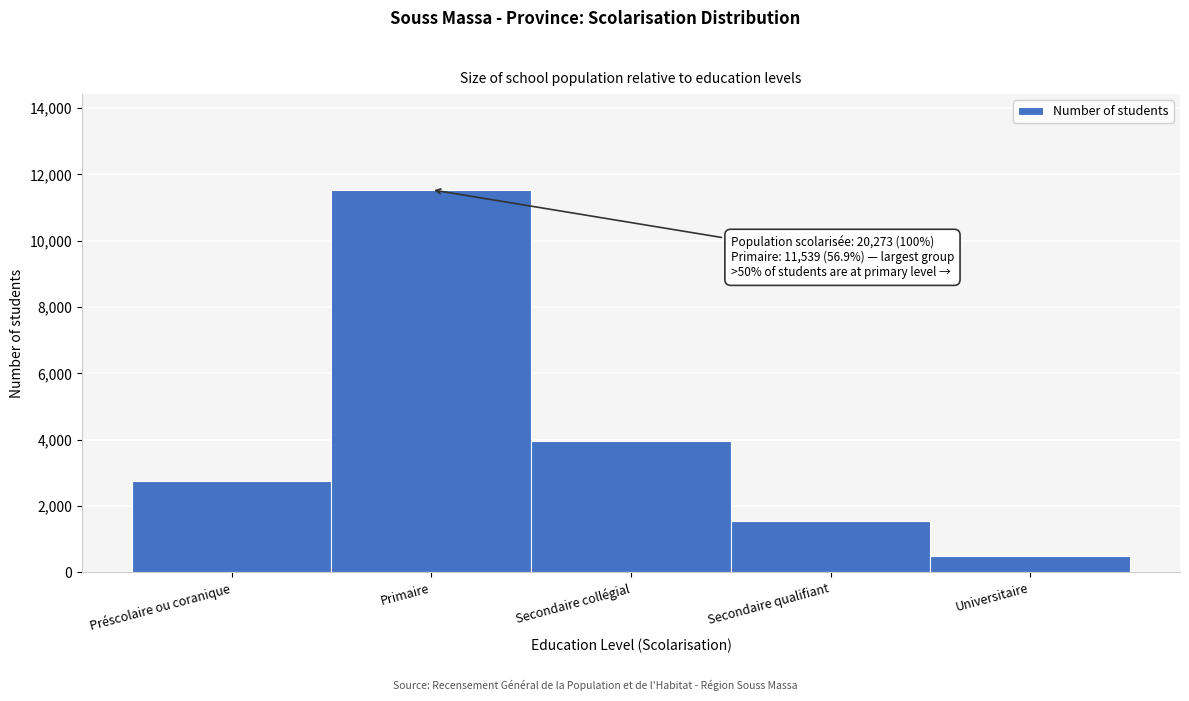

Reading left to right, what are all the values shown in this chart?

Préscolaire ou coranique=2738	Primaire=11539	Secondaire collégial=3954	Secondaire qualifiant=1540	Universitaire=502